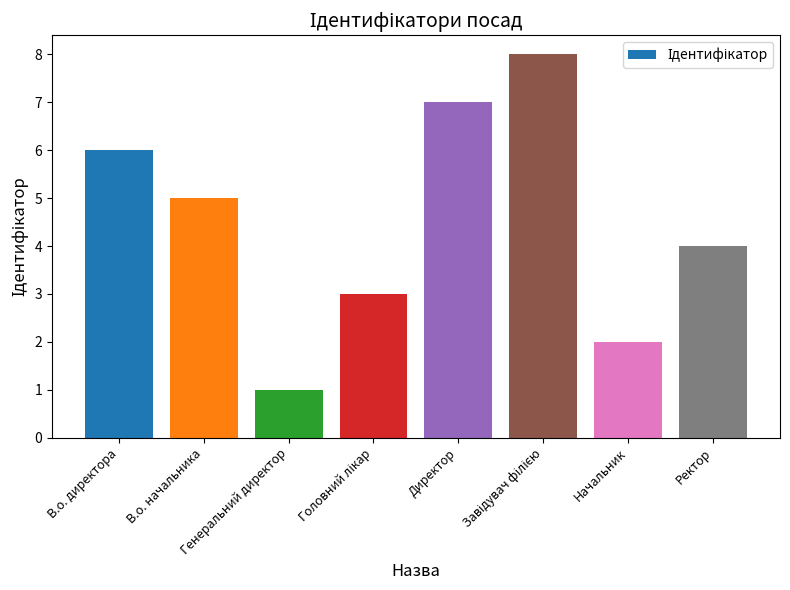

What is the maximum value shown in the chart?

8